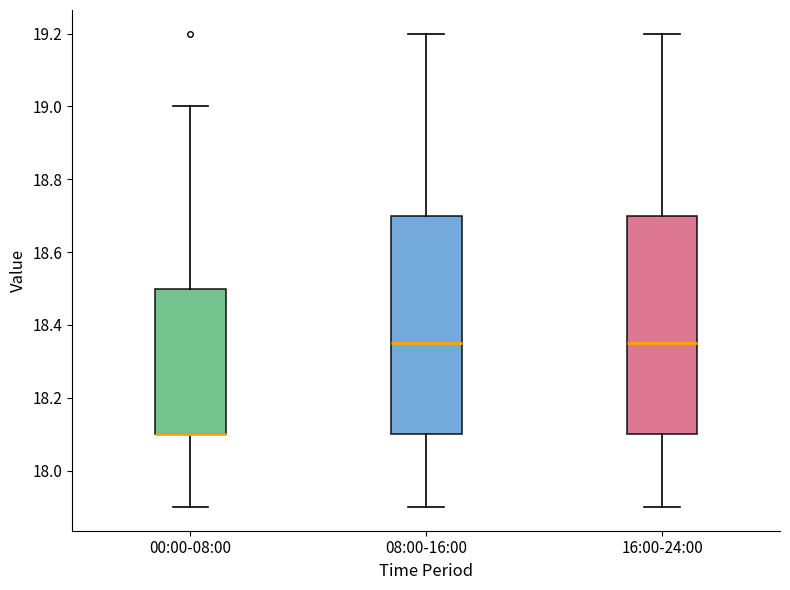

Reading left to right, read every box against the y-axis: the position of its median line, the range the box covers, and the ends of its whiskers. The values are not printed on the chart, so give them approximately, as read against the axis.

00:00-08:00: median 18.10 (drawn on the box's lower edge), box 18.10 to 18.50, whiskers 17.90 to 19.00
08:00-16:00: median 18.36, box 18.10 to 18.70, whiskers 17.90 to 19.20
16:00-24:00: median 18.36, box 18.10 to 18.70, whiskers 17.90 to 19.20